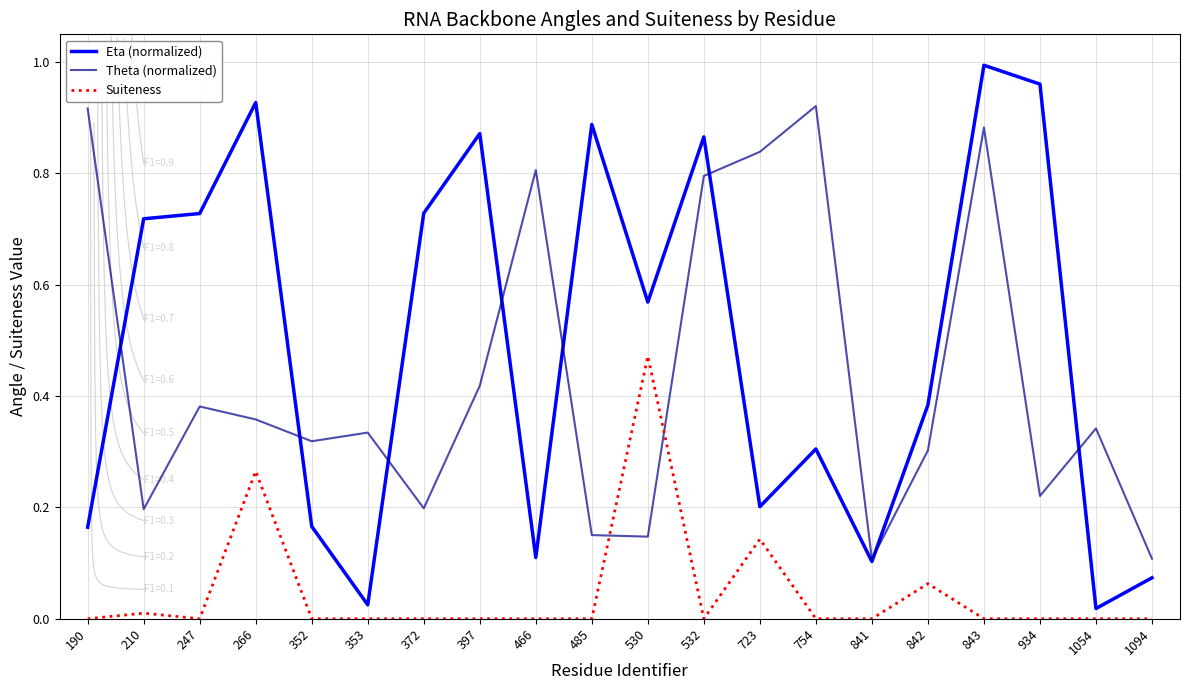

Between which two adjacent categories do Eta (normalized) and Theta (normalized) first intersect?

190 and 210